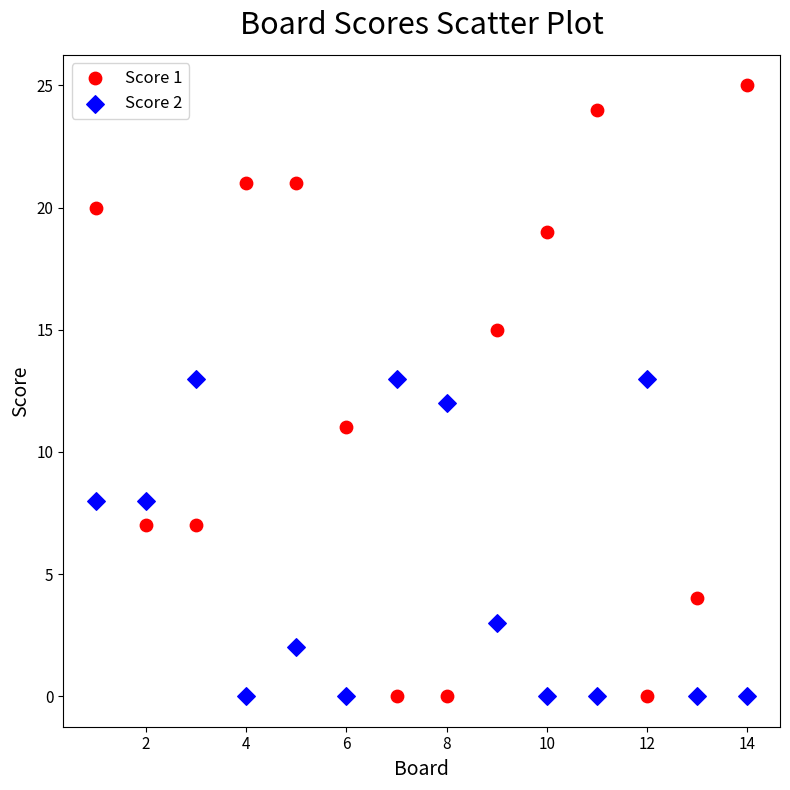

Across all data points, what is the range of Y values (max minus min)?

25